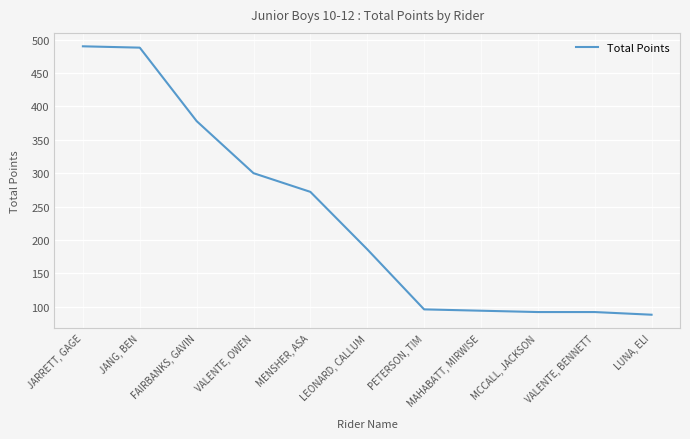

Does the chart display data point markers on the line(s)?

No